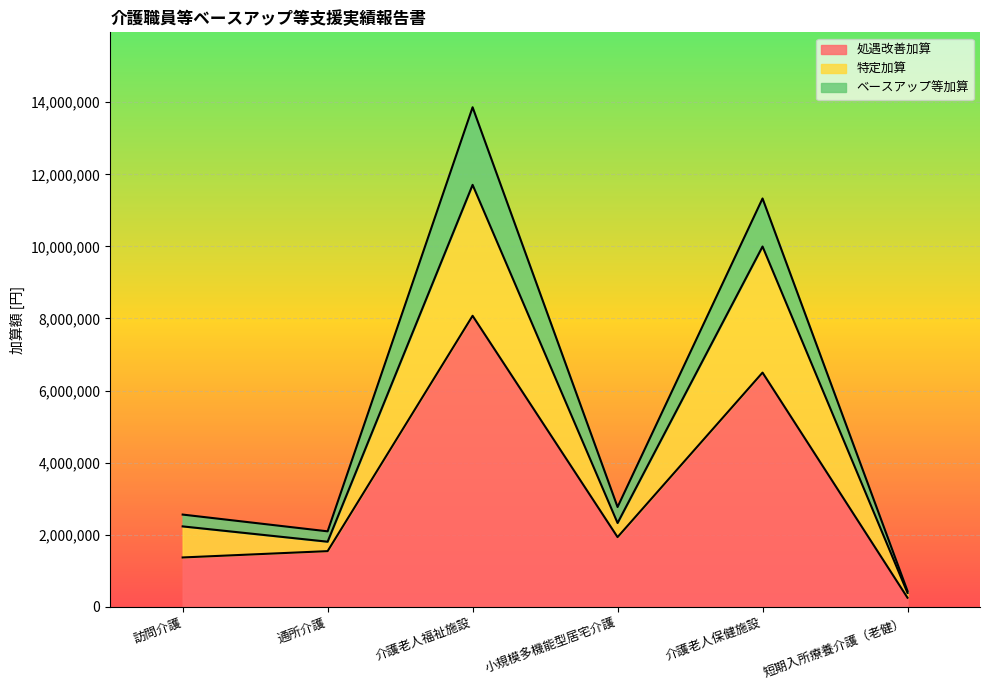

What is the highest value of the 処遇改善加算 series?

8074080